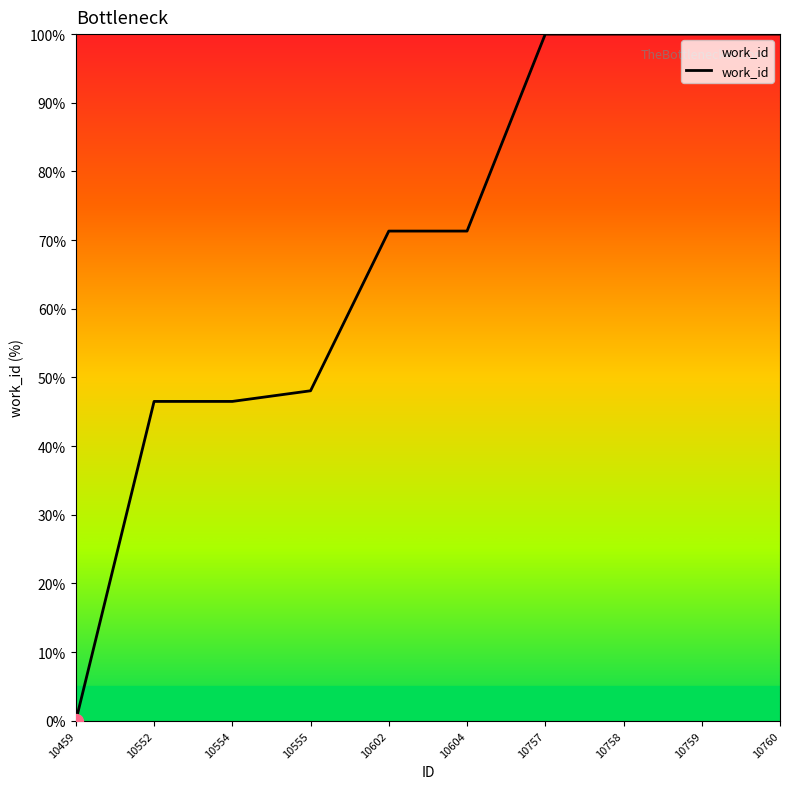

What is the greatest value displayed?

100.0